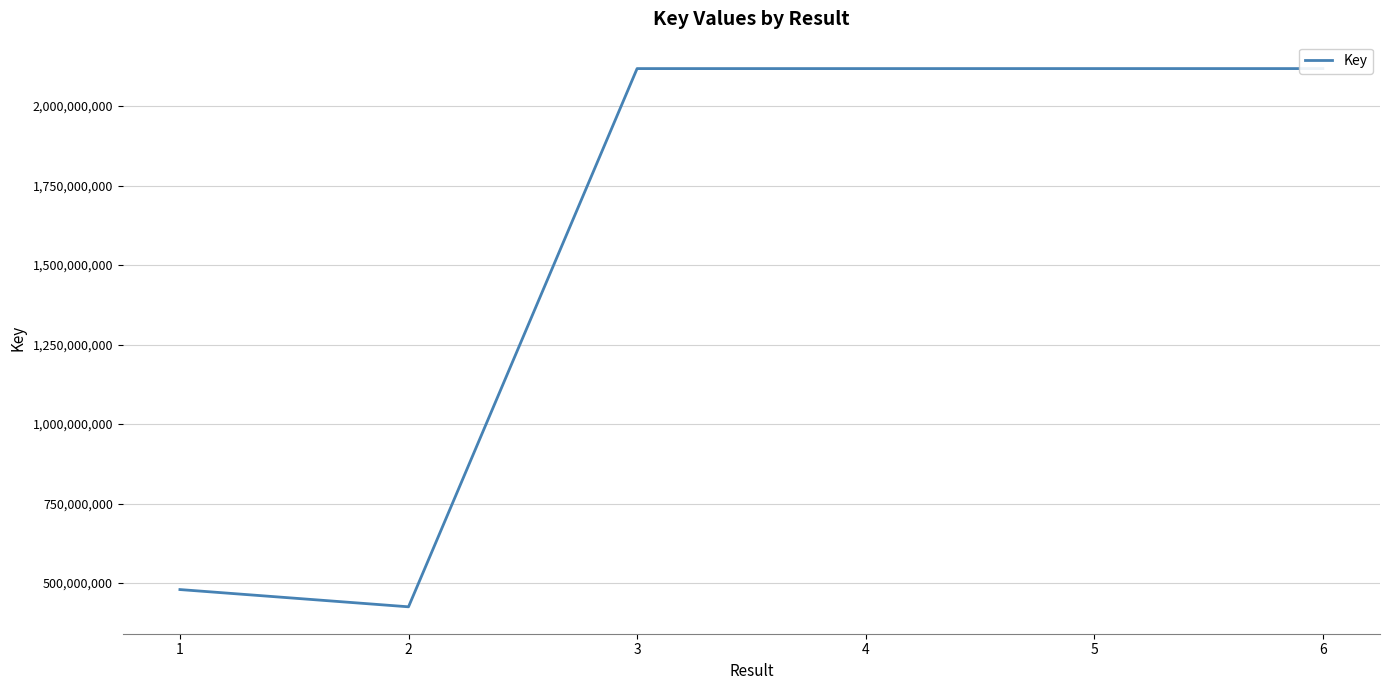

Between 2 and 5, which is larger?

5